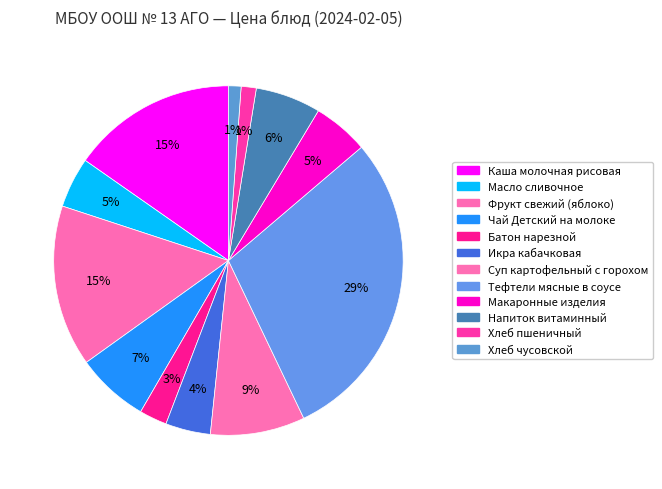

What is the smallest slice in the pie chart?

Хлеб чусовской